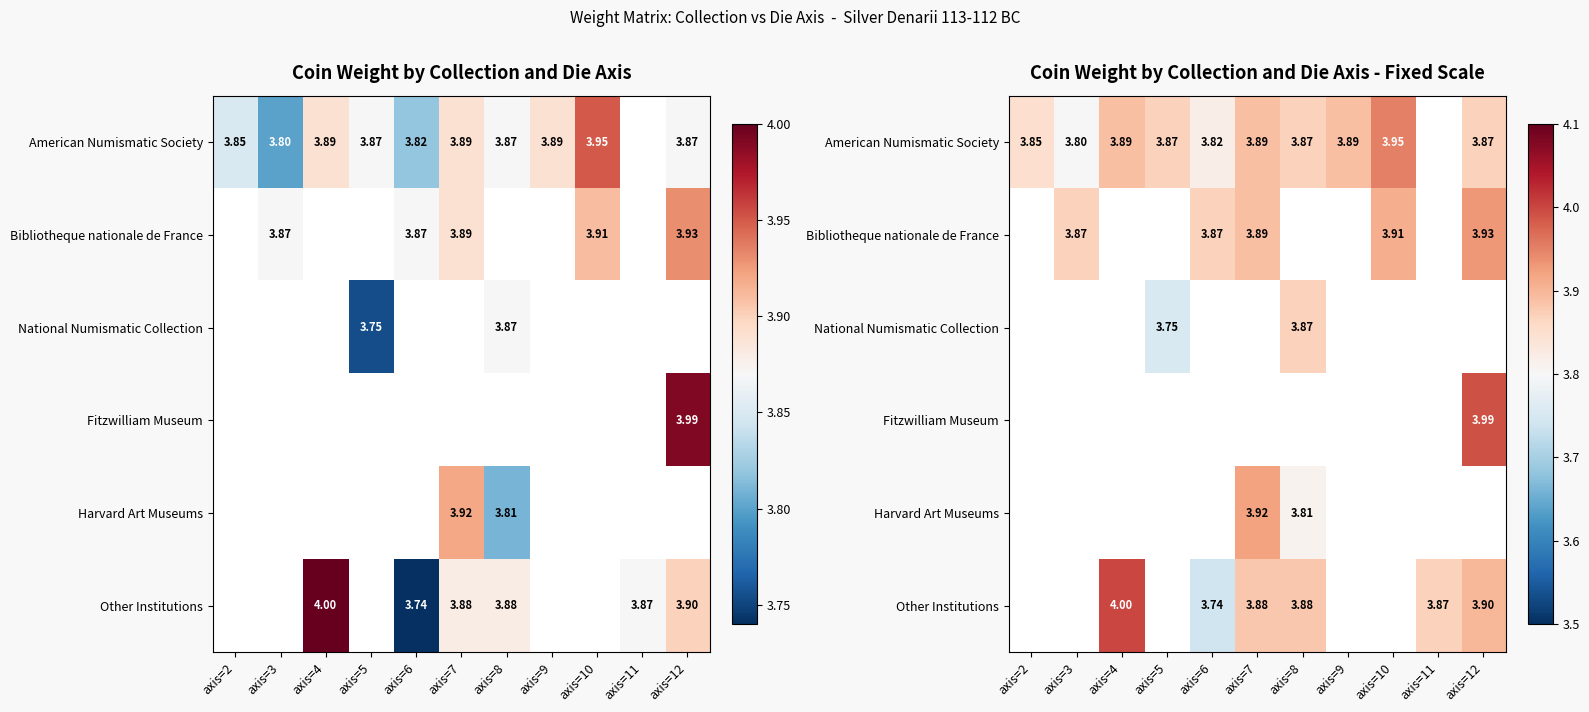

Is the value of Bibliotheque nationale de France at axis=2 greater than the value of Fitzwilliam Museum at axis=10?

No